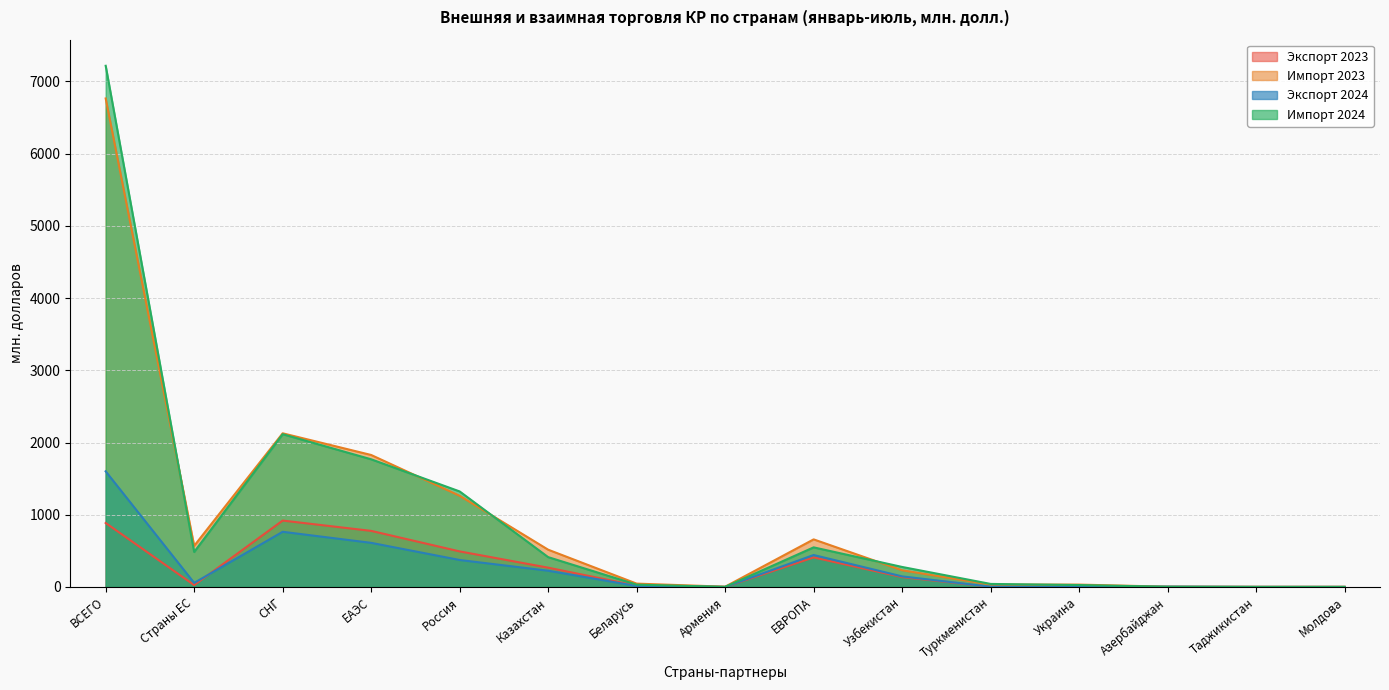

Is the value of Экспорт 2024 at Молдова greater than the value of Экспорт 2023 at Россия?

No